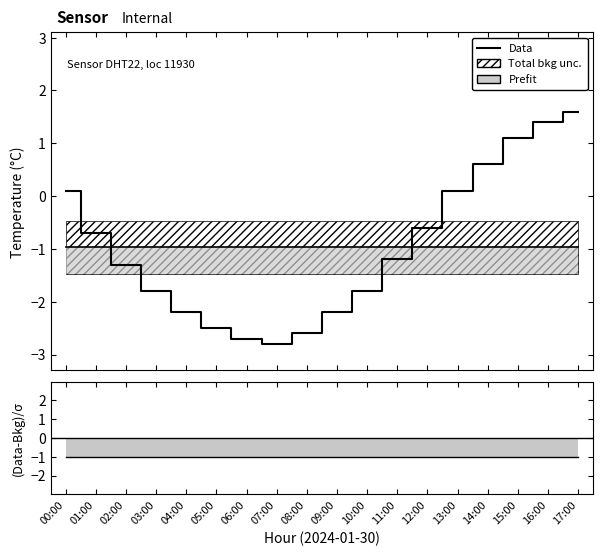

How many values are below zero?

12